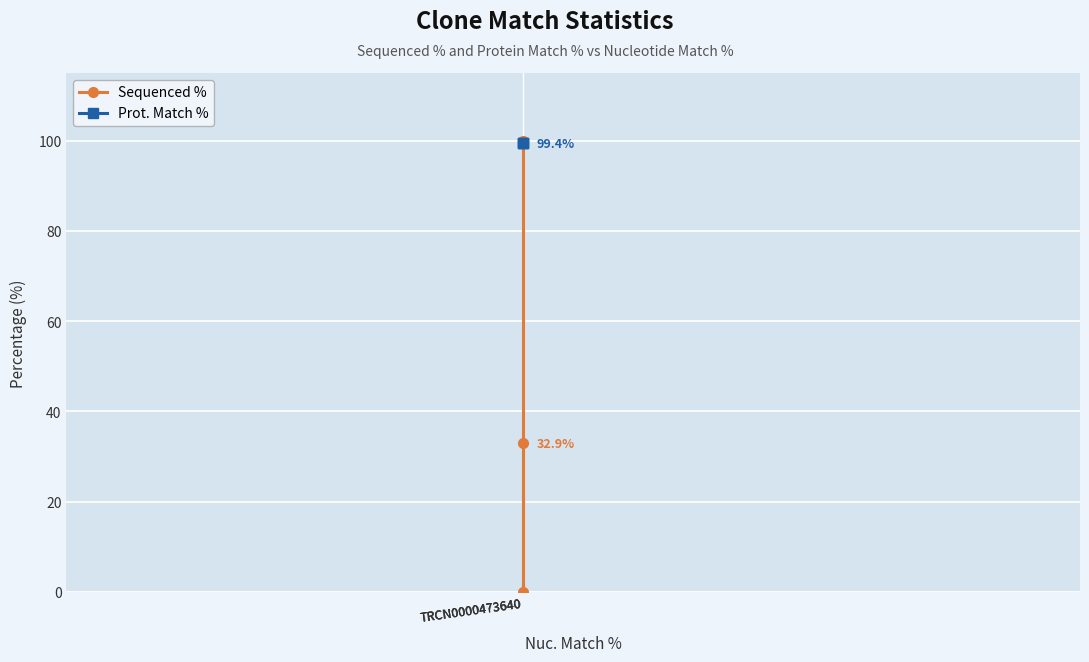

What is the difference between the Sequenced % values at TRCN0000473640 and TRCN0000473640?

100.0